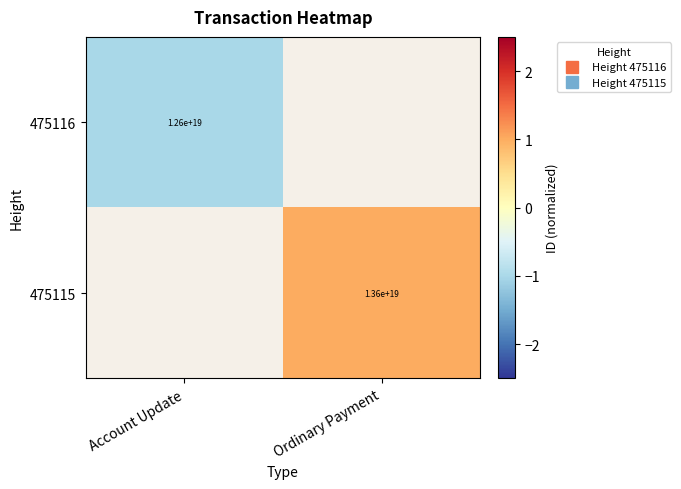

Rank the series by their average value, from lowest to highest.

475116, 475115